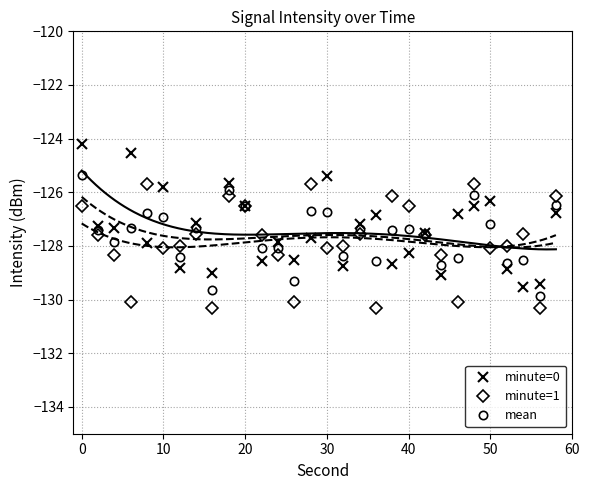

How many times do minute=0 and mean cross each other?

19